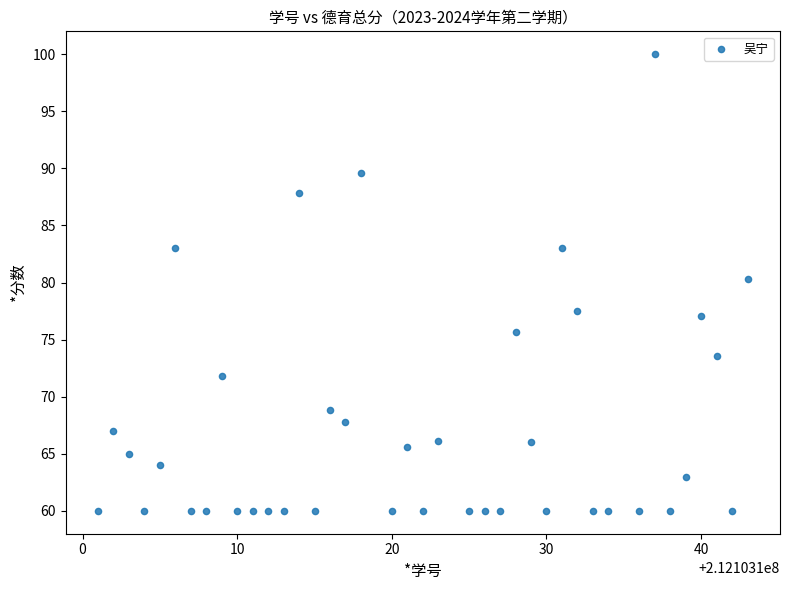

What is the range of X values (max minus min)?

42.0